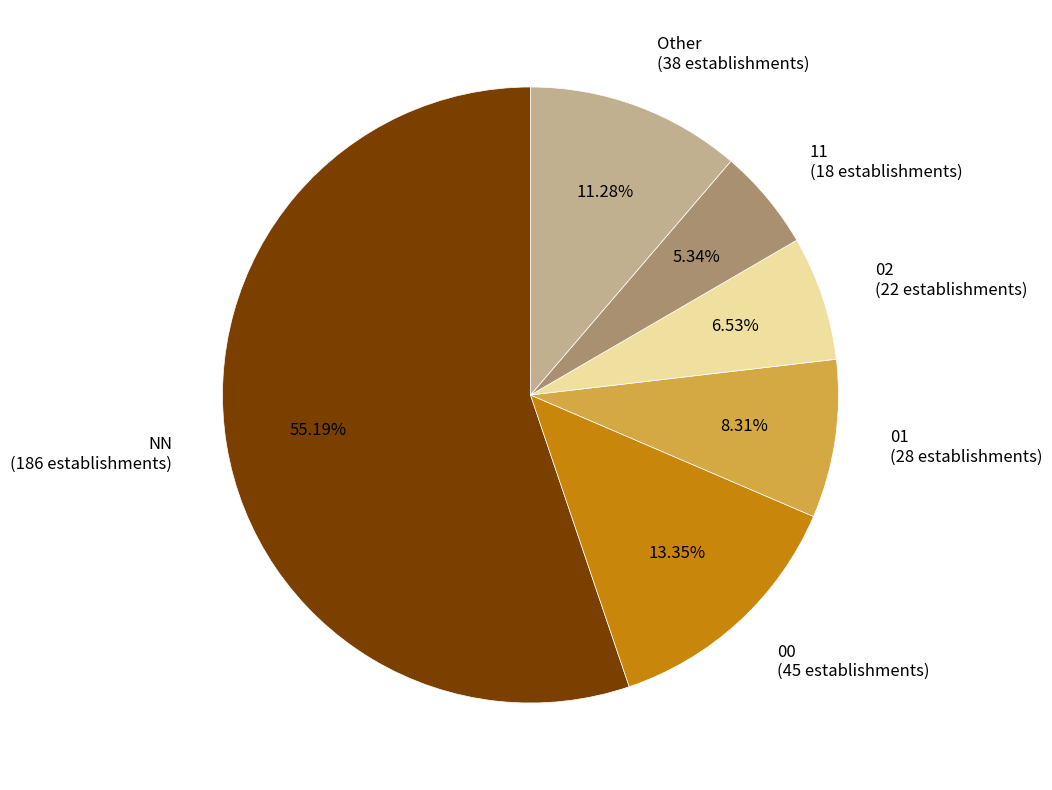

Rank the categories by value from highest to lowest.

NN, 00, Other, 01, 02, 11